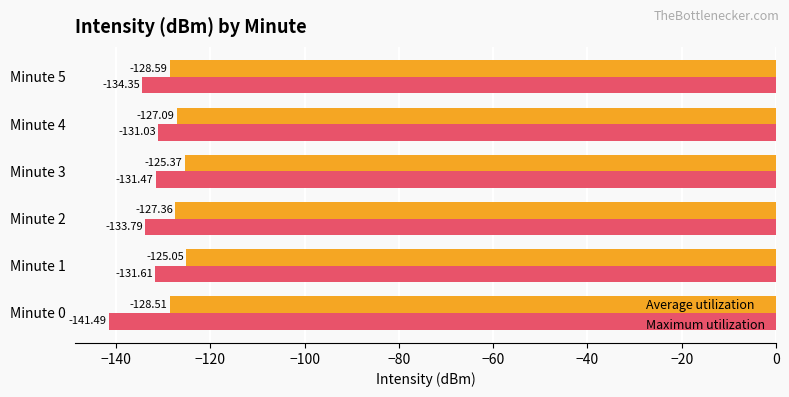

What is the difference between the Average utilization values at Minute 0 and Minute 3?

3.1